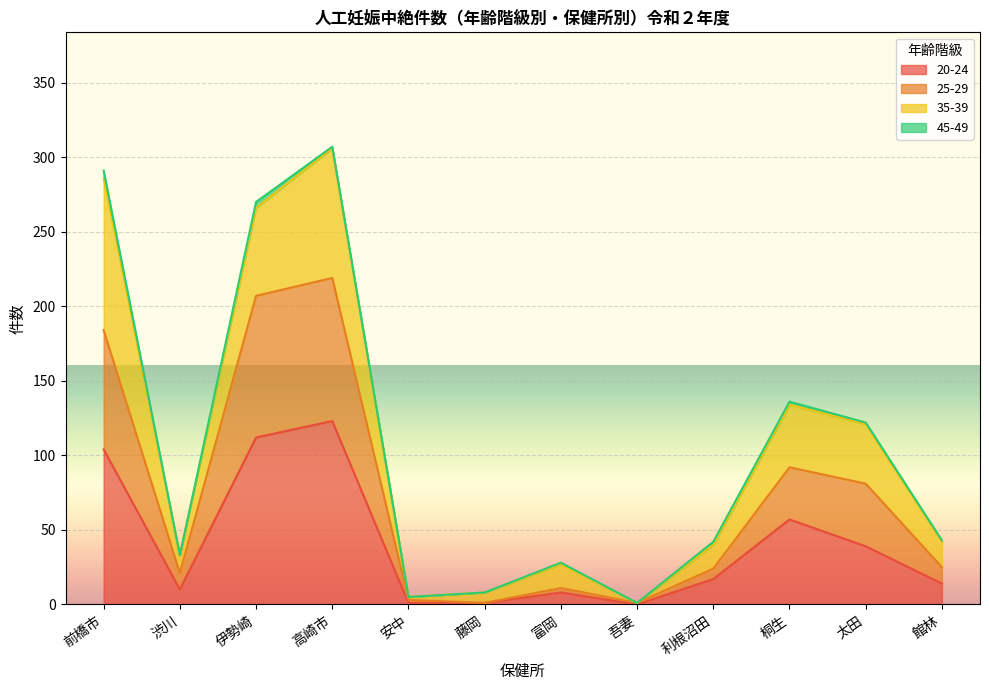

True or false: 20-24 has a value of 57 at 桐生.

True